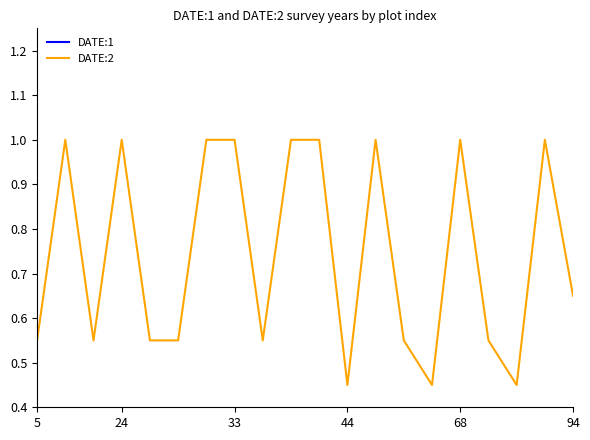

What is the highest value of the DATE:2 series?

1.0